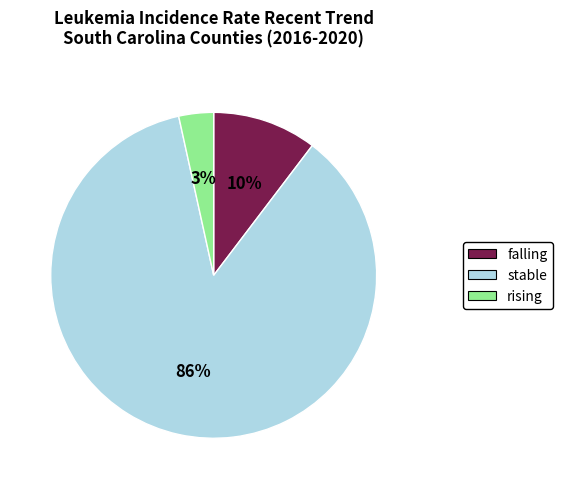

Between stable and falling, which is larger?

stable